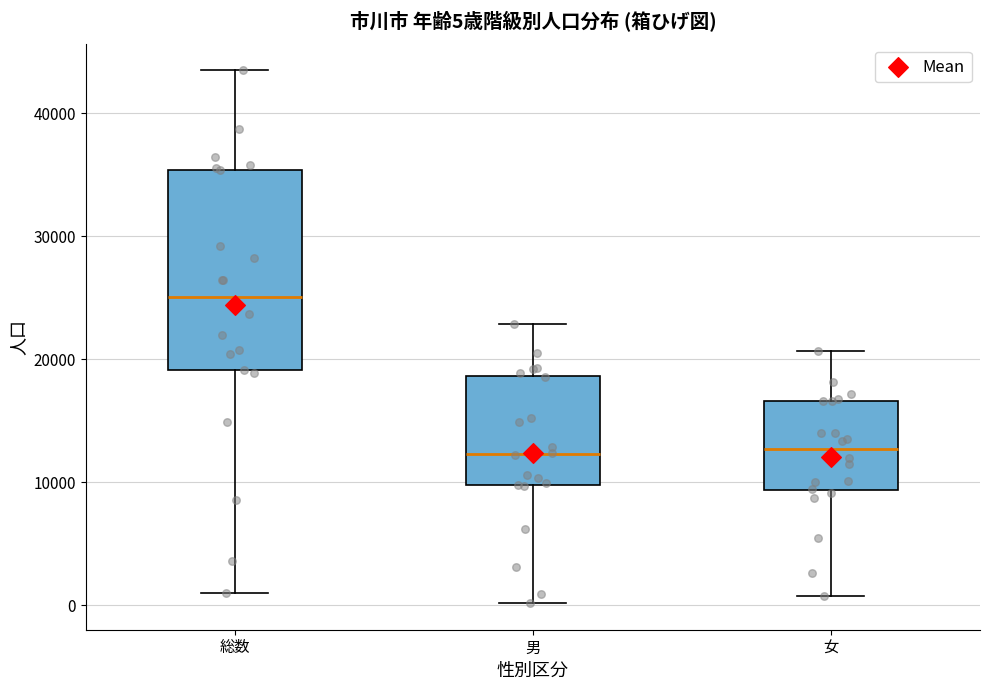

Which box has the highest median line?

総数